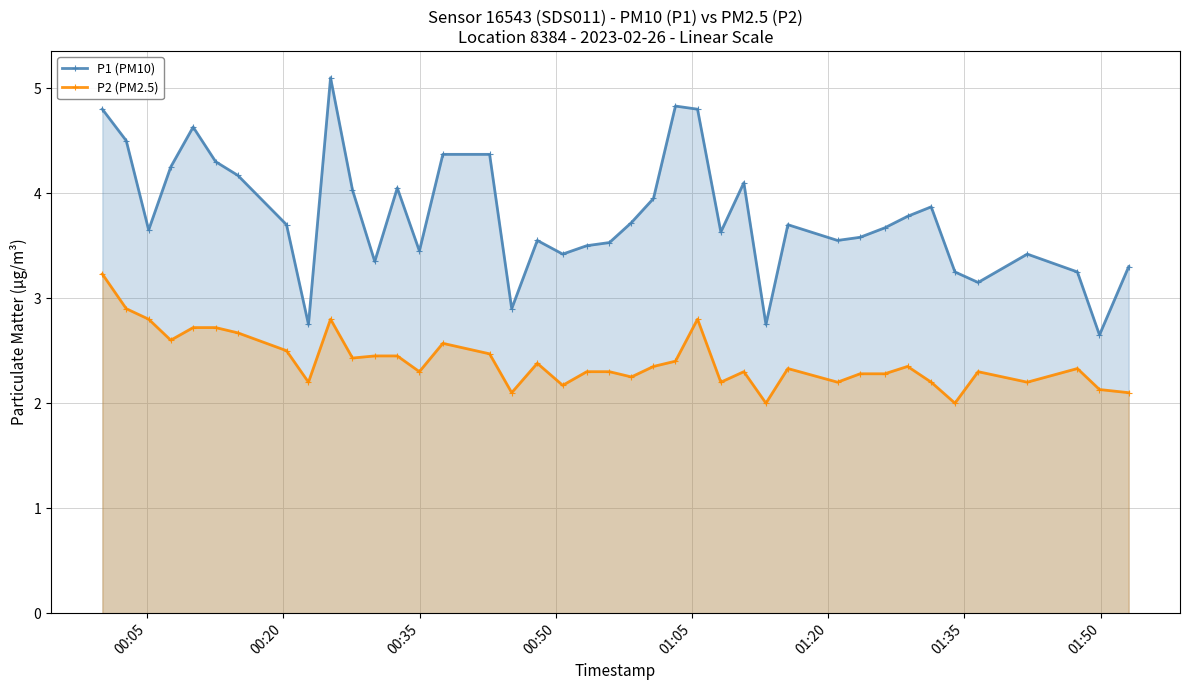

Which series has the largest total across all categories?

P1 (PM10)